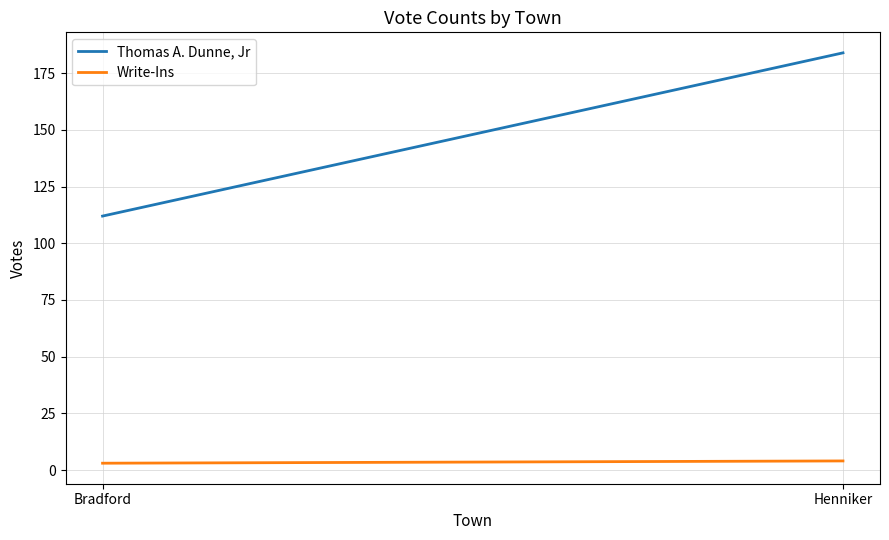

At how many categories does at least one series exceed 92?

2